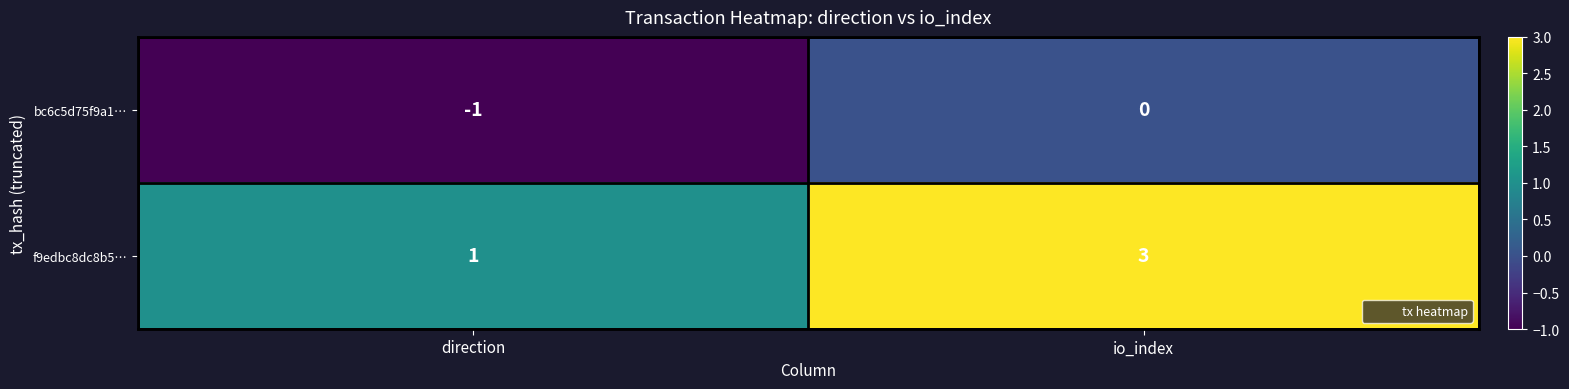

List the series in order of their overall mean, highest first.

f9edbc8dc8b5…, bc6c5d75f9a1…